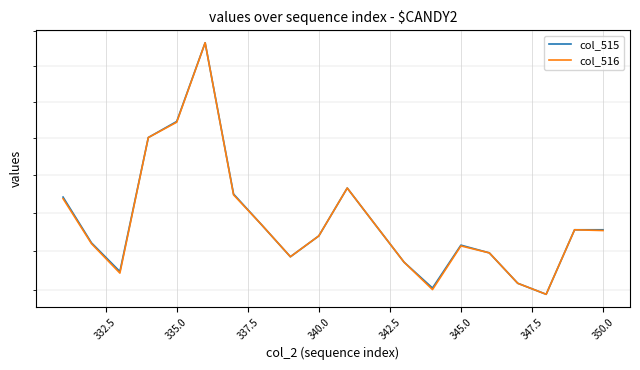

True or false: col_515 has more than 0 interior local peaks.

True